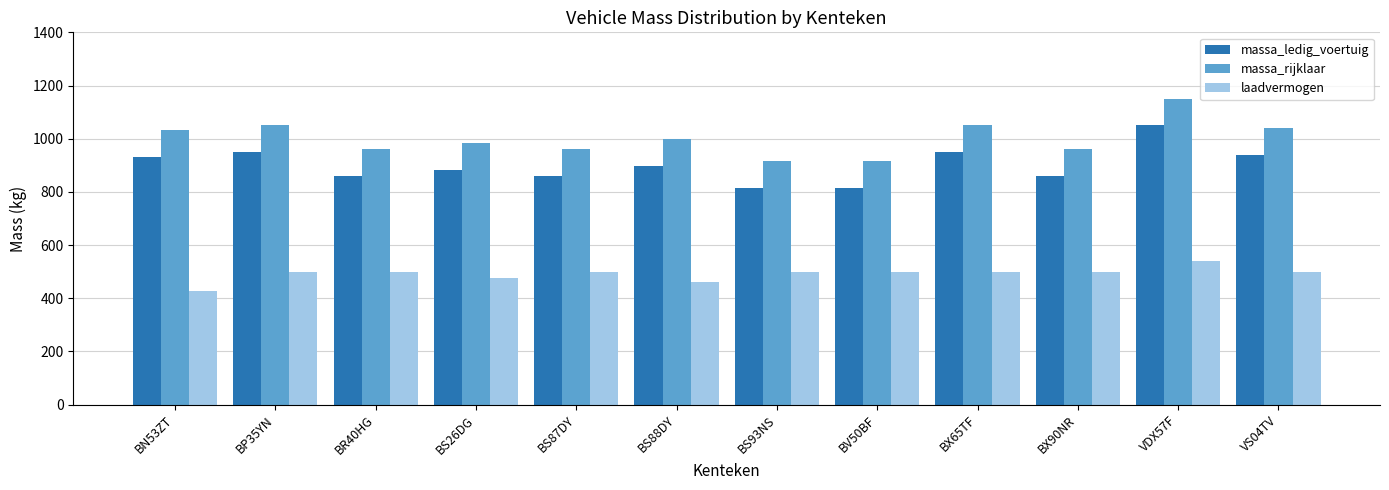

Count the number of categories in the chart.

12